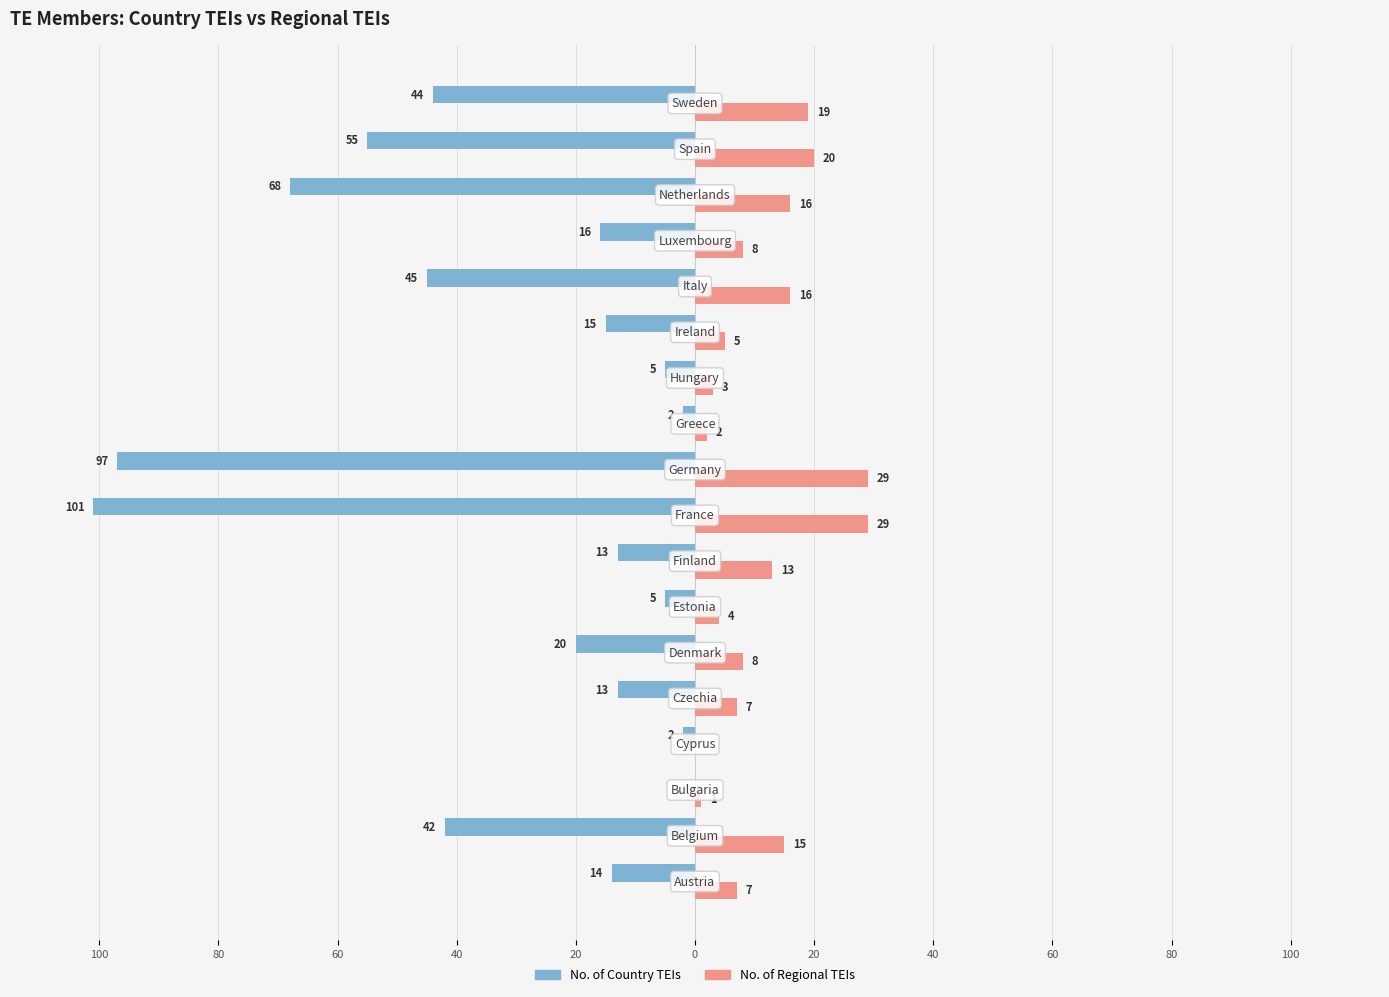

What are all the series names shown in the legend?

No. of Country TEIs, No. of Regional TEIs